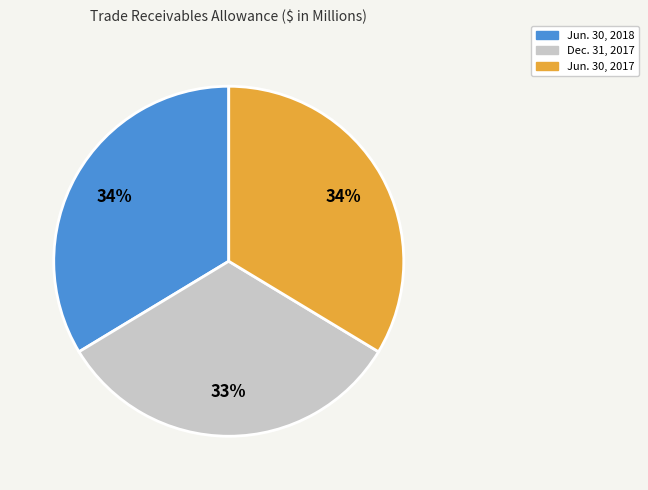

Is Dec. 31, 2017 the majority of the pie?

No